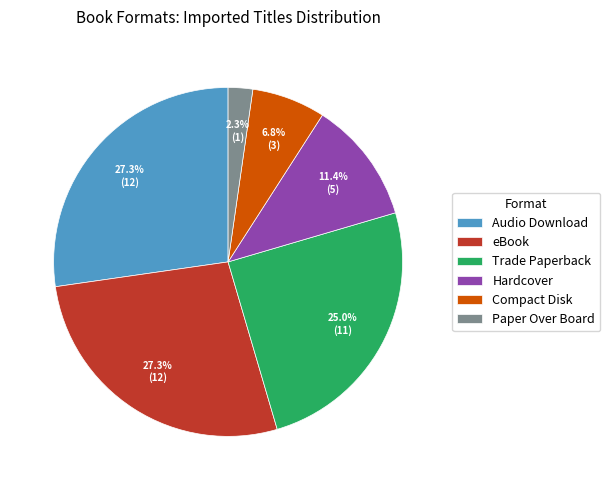

To the nearest percent, what portion does Hardcover represent?

11%